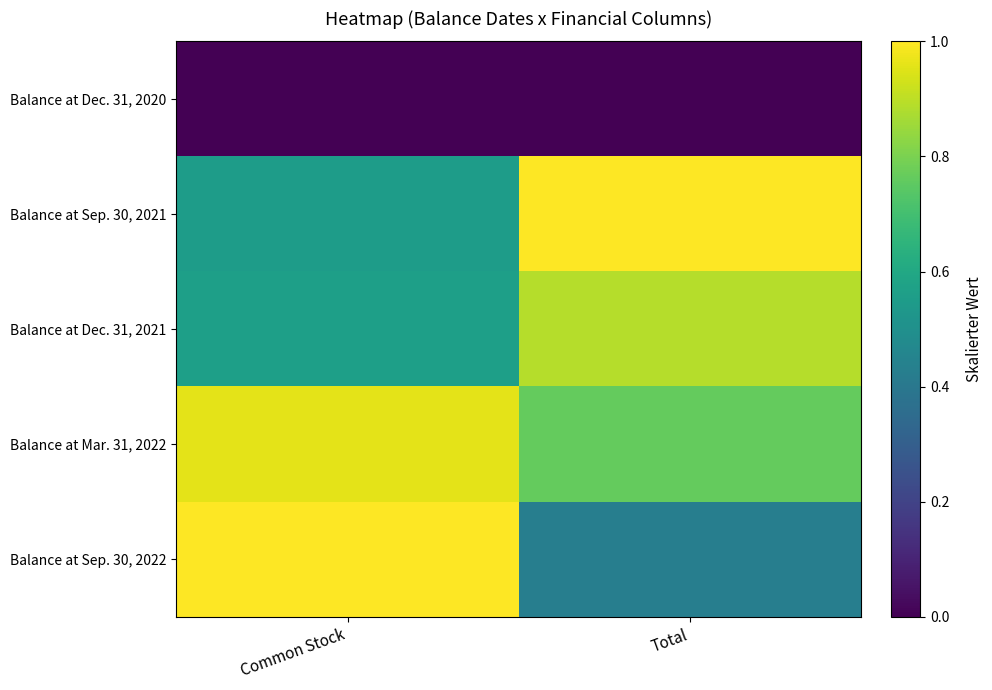

Rank the series by their maximum value, from highest to lowest.

Balance at Sep. 30, 2021, Balance at Sep. 30, 2022, Balance at Mar. 31, 2022, Balance at Dec. 31, 2021, Balance at Dec. 31, 2020